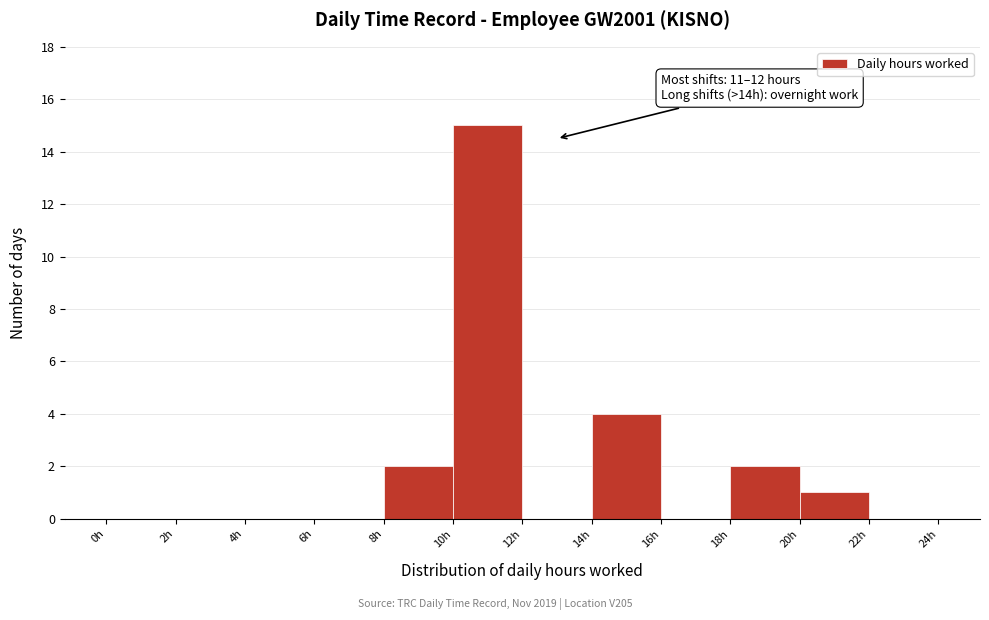

Over which range of the x-axis is the bar tallest?

10 to 12